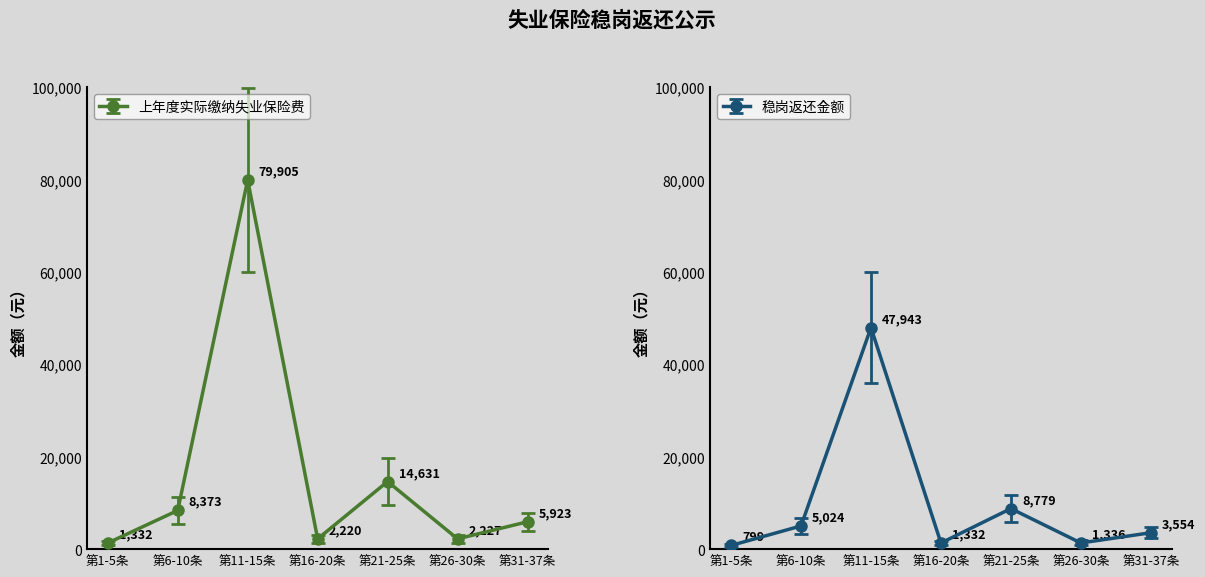

List the labels in order of 上年度实际缴纳失业保险费 value, largest first.

第11-15条, 第21-25条, 第6-10条, 第31-37条, 第26-30条, 第16-20条, 第1-5条